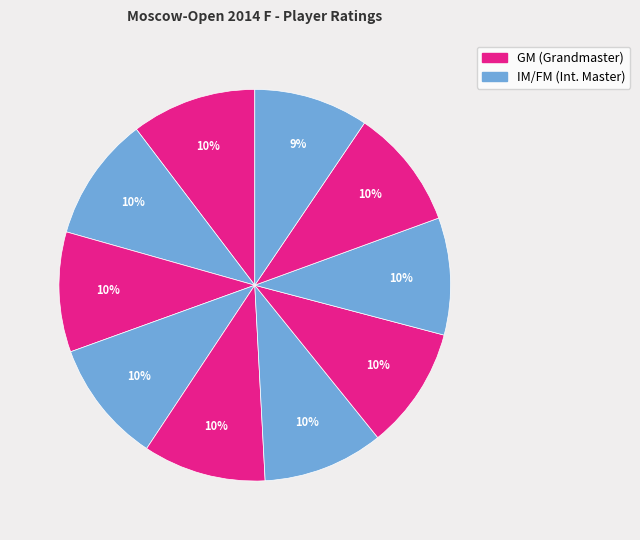

How many segments does this pie chart have?

10